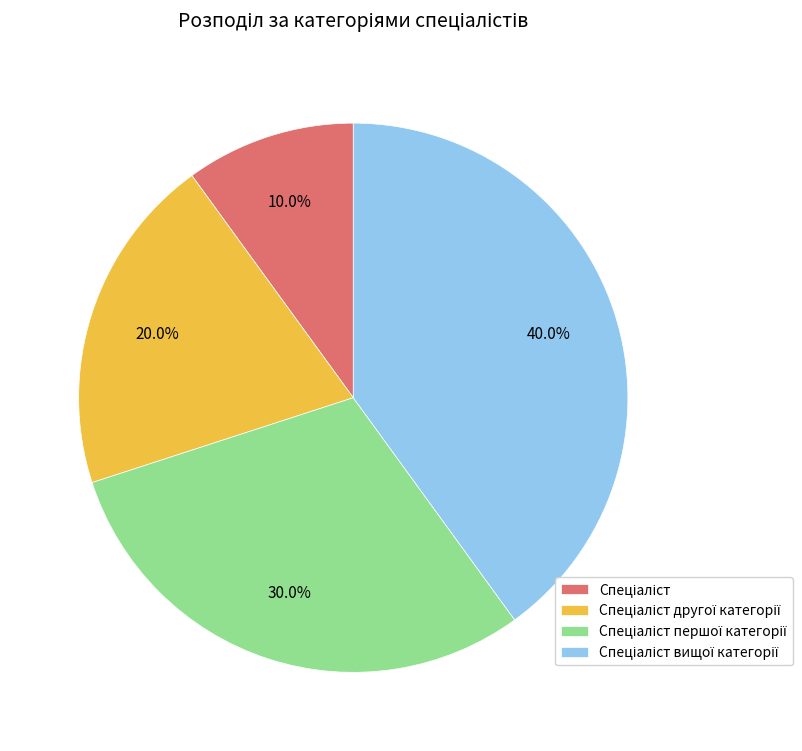

Count the number of slices in the pie.

4